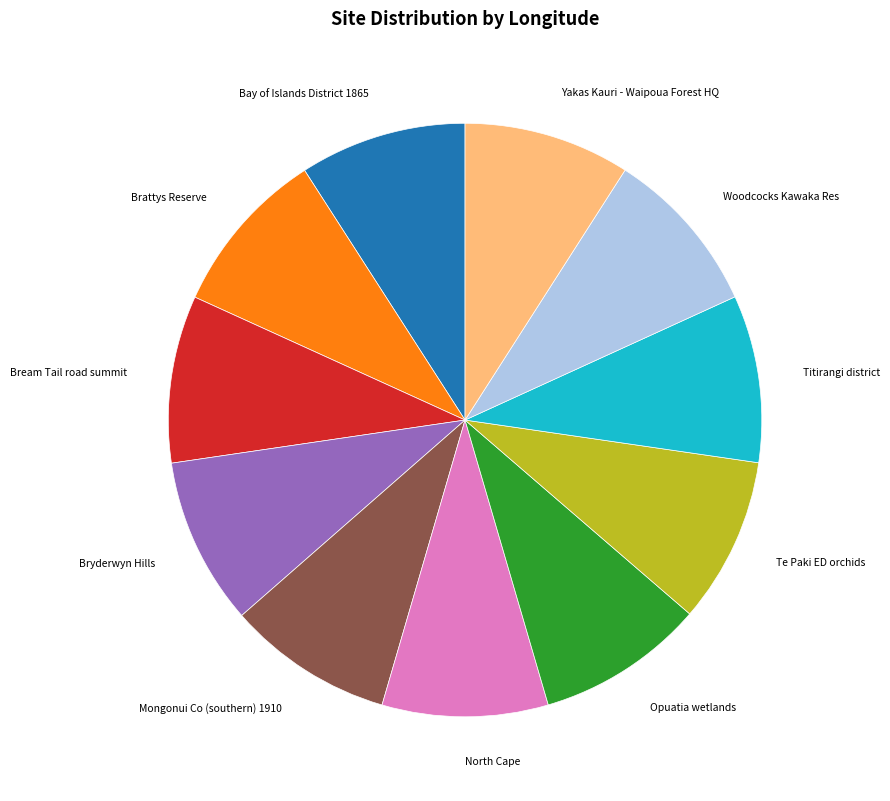

Does Bryderwyn Hills represent more than half of the total?

No